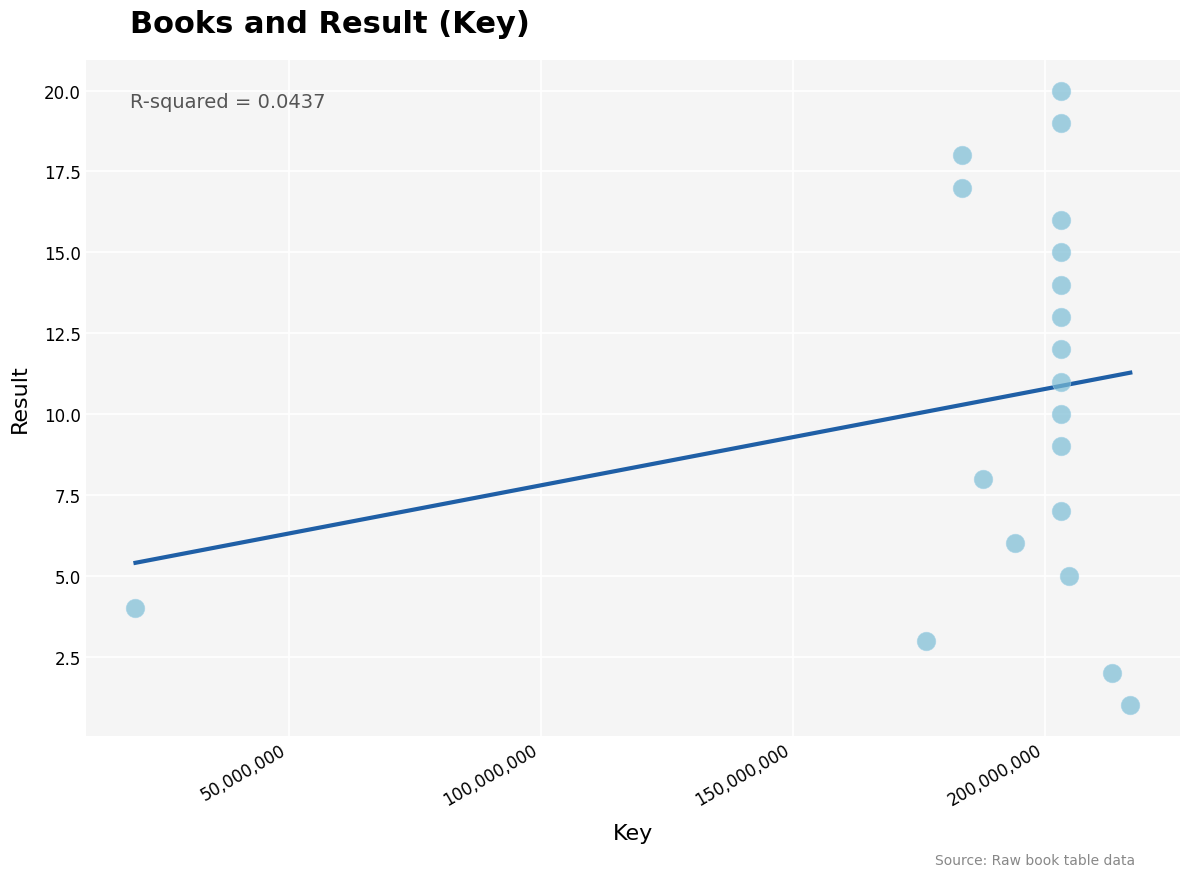

What is the range of X values (max minus min)?

197341418